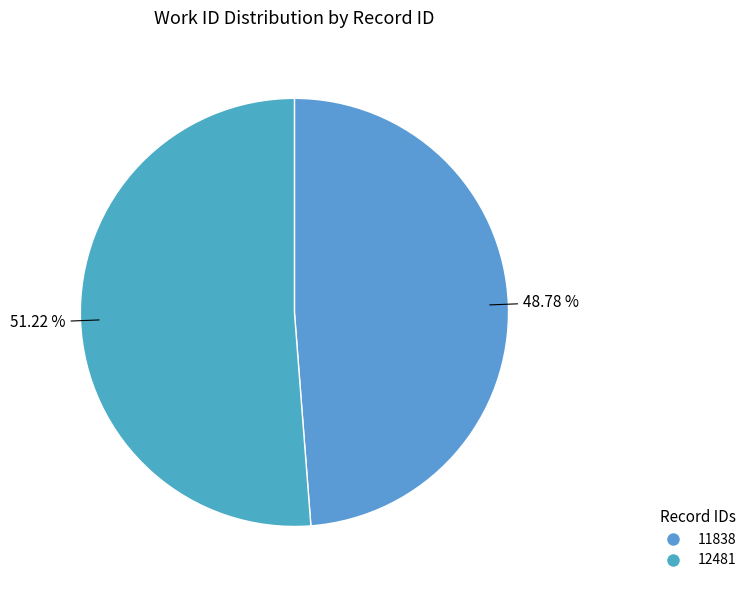

How many slices are in this pie chart?

2